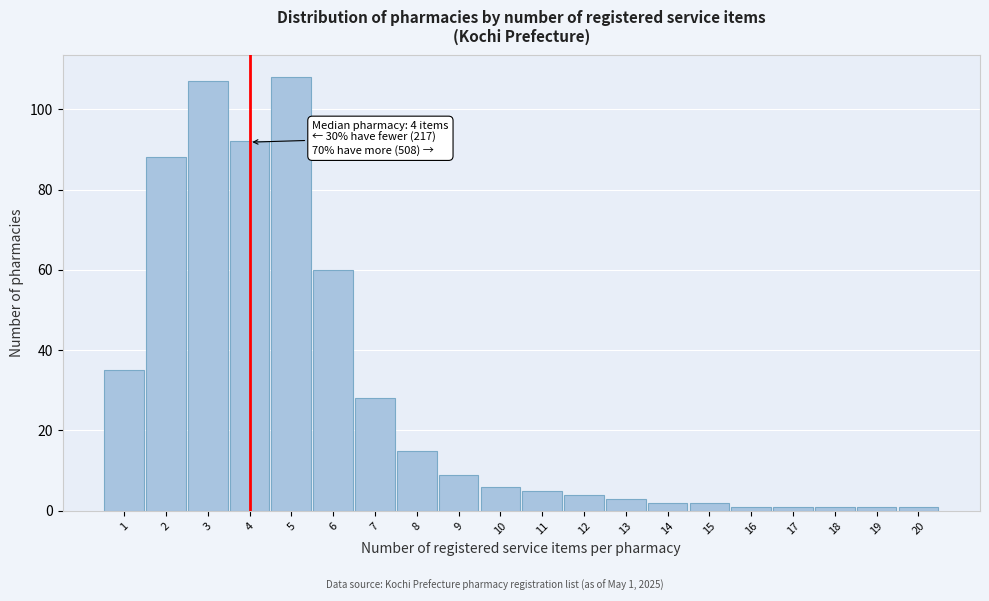

Reading left to right, list all the values displayed in this chart.

35	88	107	92	108	60	28	15	9	6	5	4	3	2	2	1	1	1	1	1